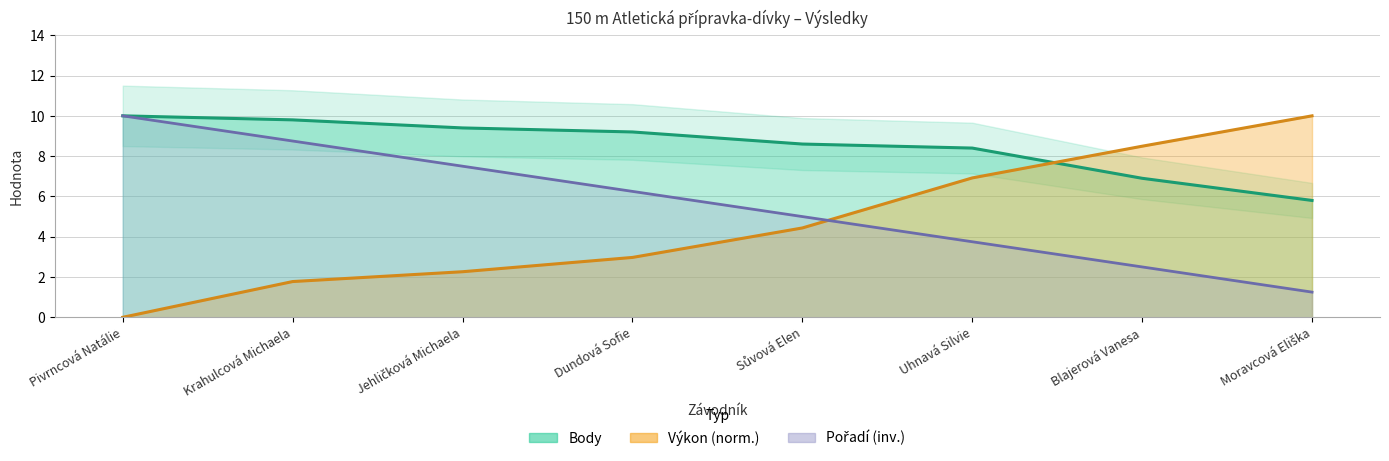

At which category is the sum across all series the highest?

Krahulcová Michaela